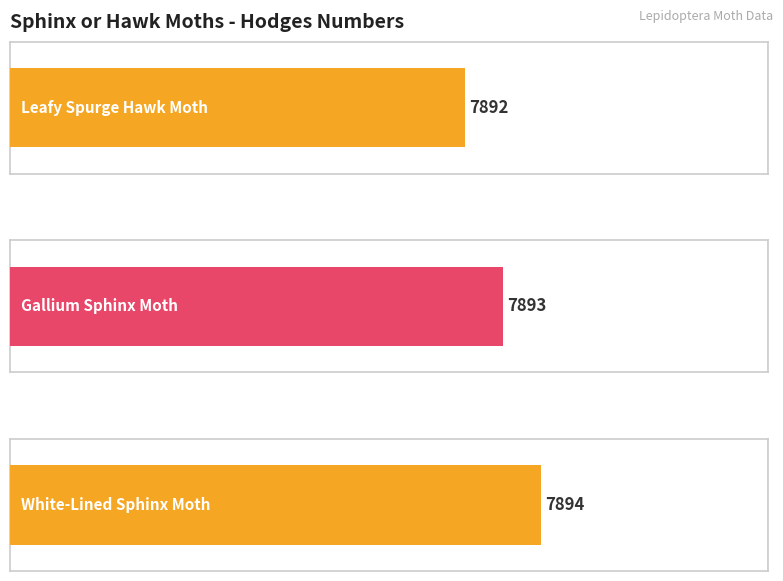

How many values are between 7892 and 7894?

3